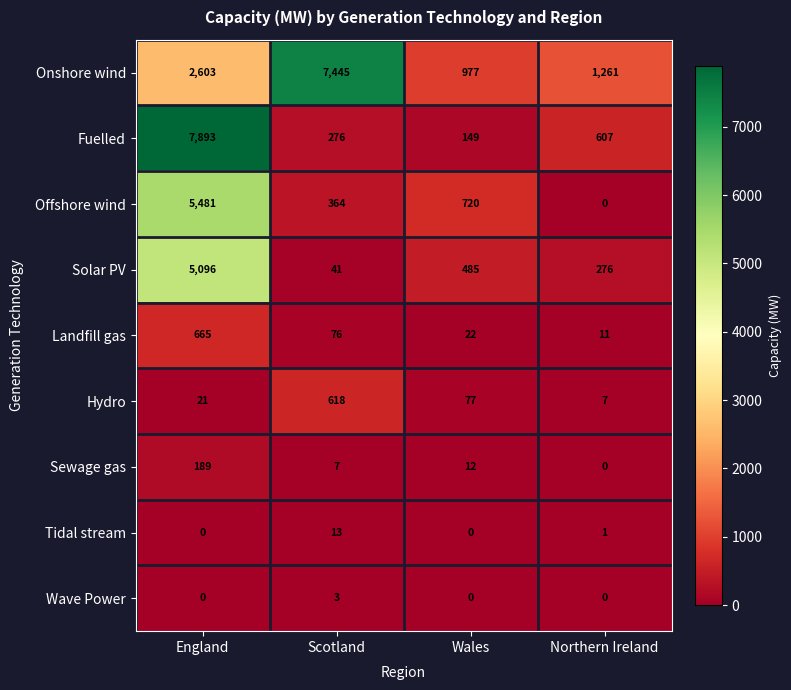

What is the difference between the maximum and minimum values in the Offshore wind series?

5481